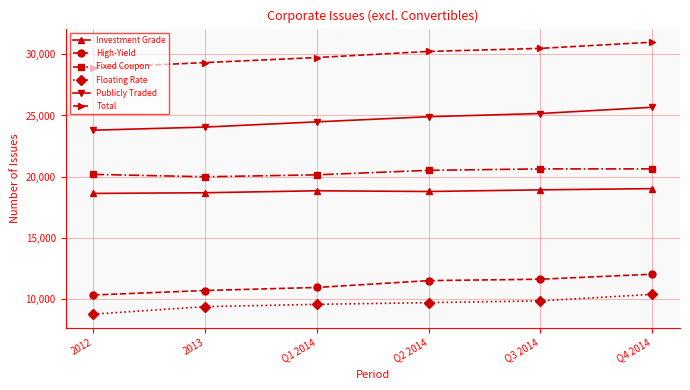

List the series in order of their peak value, lowest first.

Floating Rate, High-Yield, Investment Grade, Fixed Coupon, Publicly Traded, Total